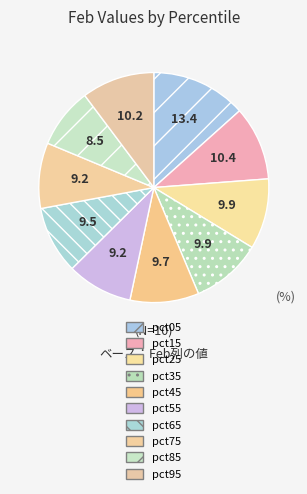

True or false: pct85 accounts for 8% of the total.

True